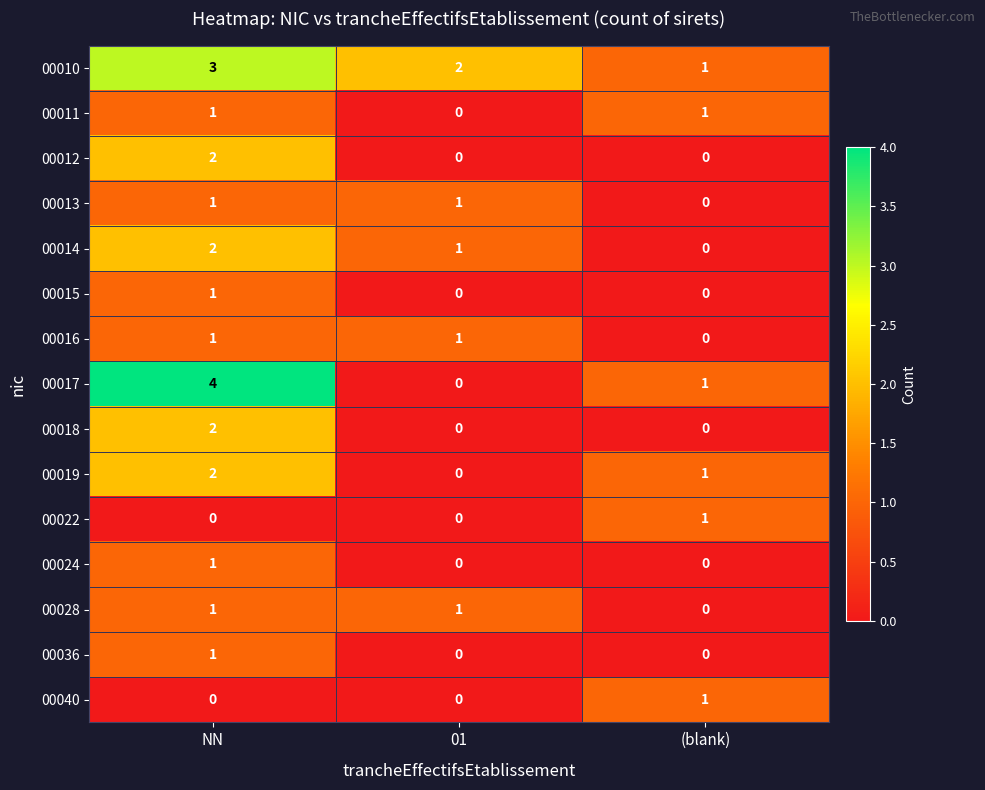

Which series has the largest range (max minus min)?

00017